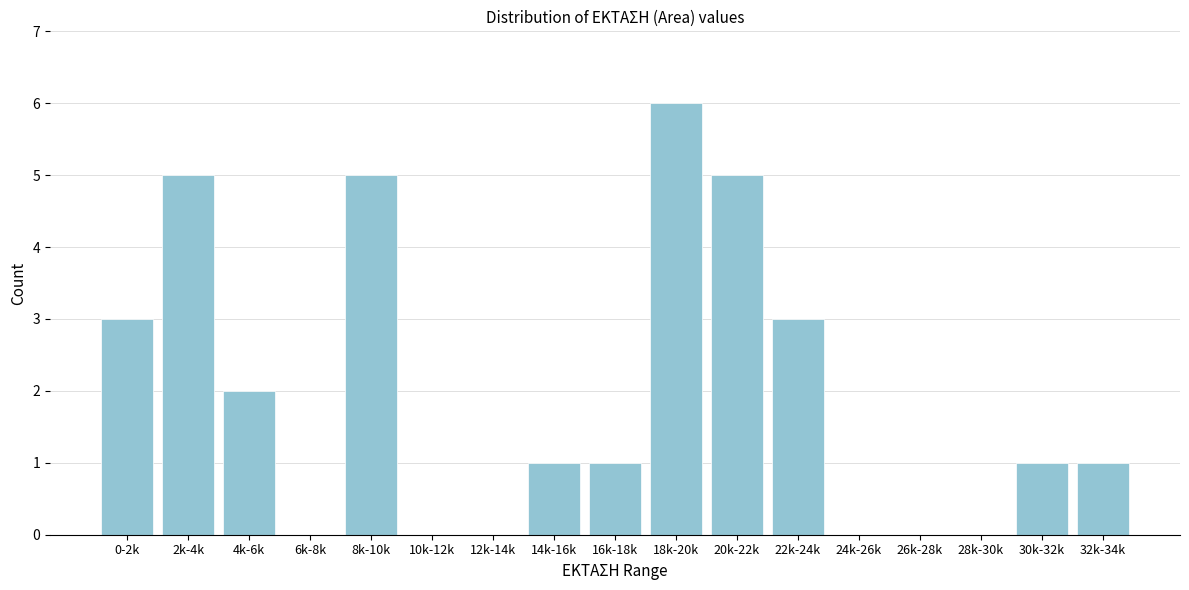

Reading right to left, transcribe all the data shown in this chart.

32k-34k=1	30k-32k=1	28k-30k=0	26k-28k=0	24k-26k=0	22k-24k=3	20k-22k=5	18k-20k=6	16k-18k=1	14k-16k=1	12k-14k=0	10k-12k=0	8k-10k=5	6k-8k=0	4k-6k=2	2k-4k=5	0-2k=3